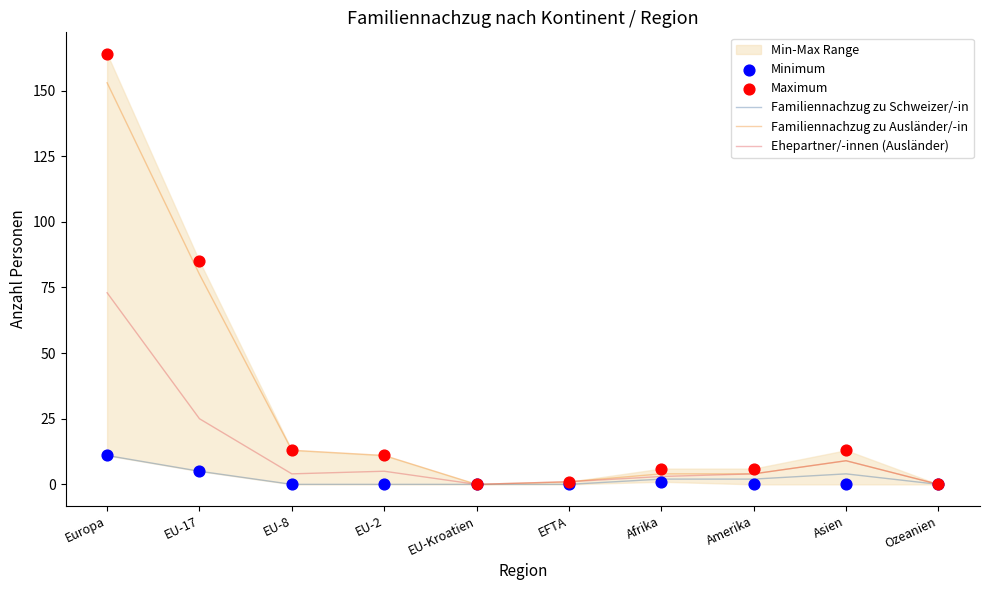

What is the total value across all series at EFTA?

3